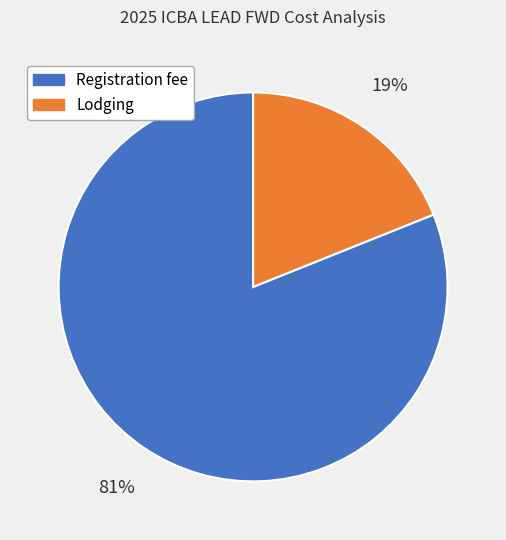

Do Registration fee and Lodging together represent more than half of the pie?

Yes